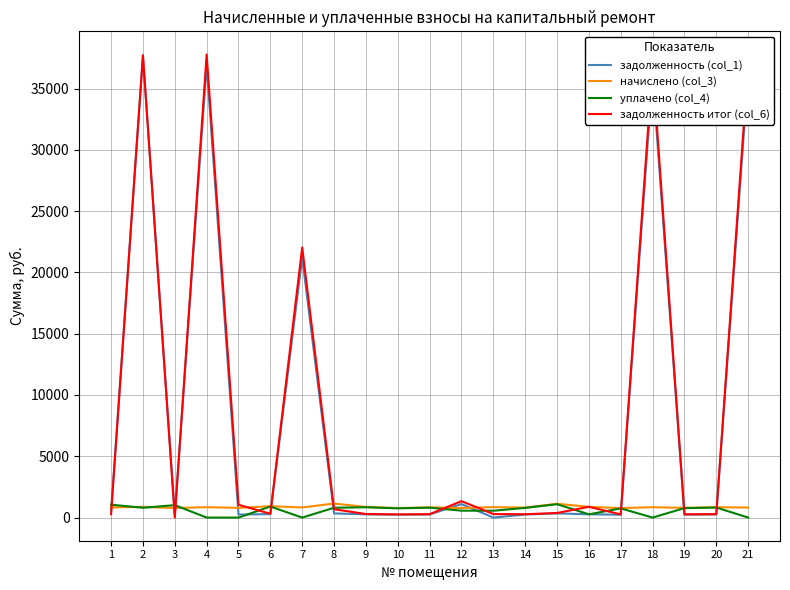

What is the total value across all series at 12?

3785.2